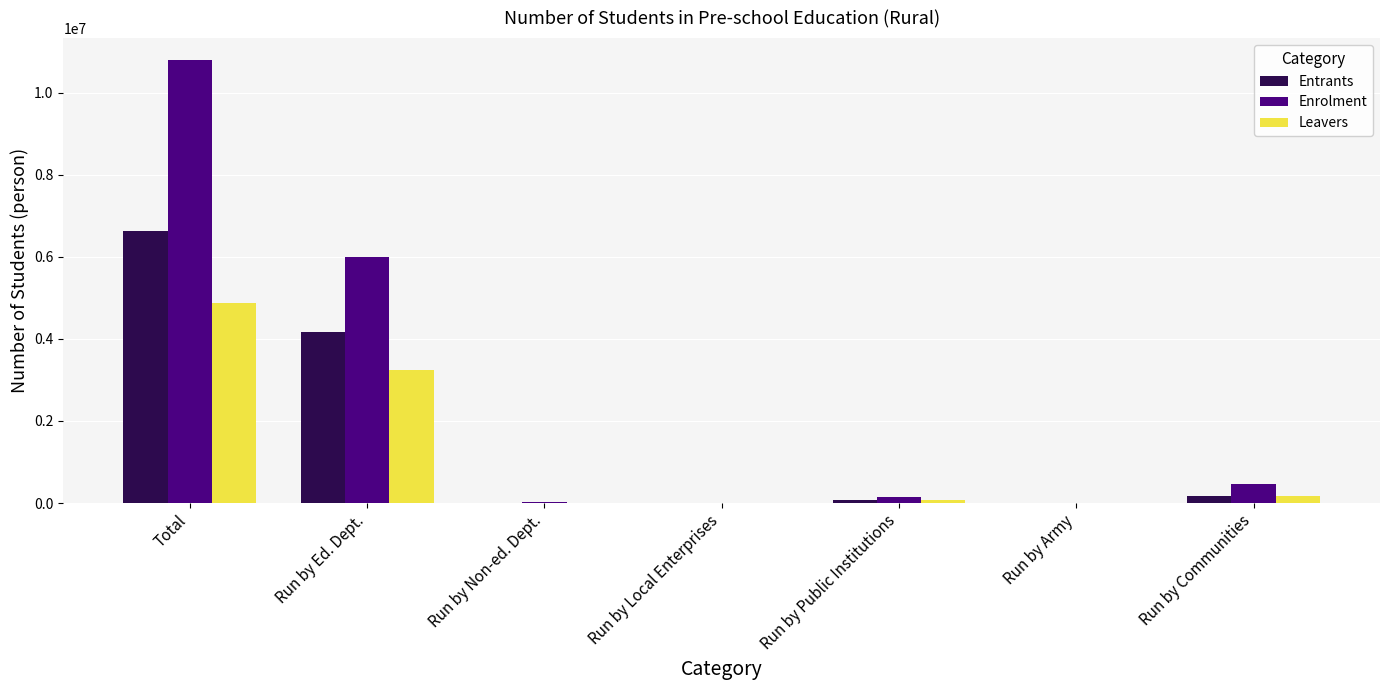

The value of Enrolment at Total is 17073942. True or false?

False